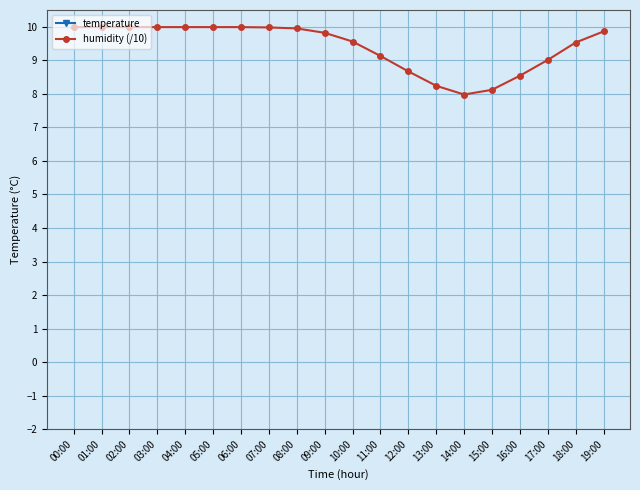

Is the value of humidity (/10) at 06:00 greater than the value of temperature at 10:00?

No